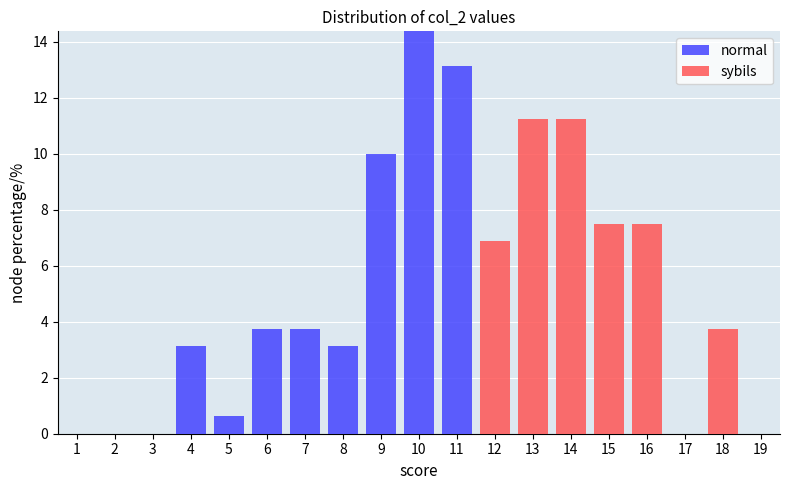

True or false: normal has a value of 0.0 at 17.

True